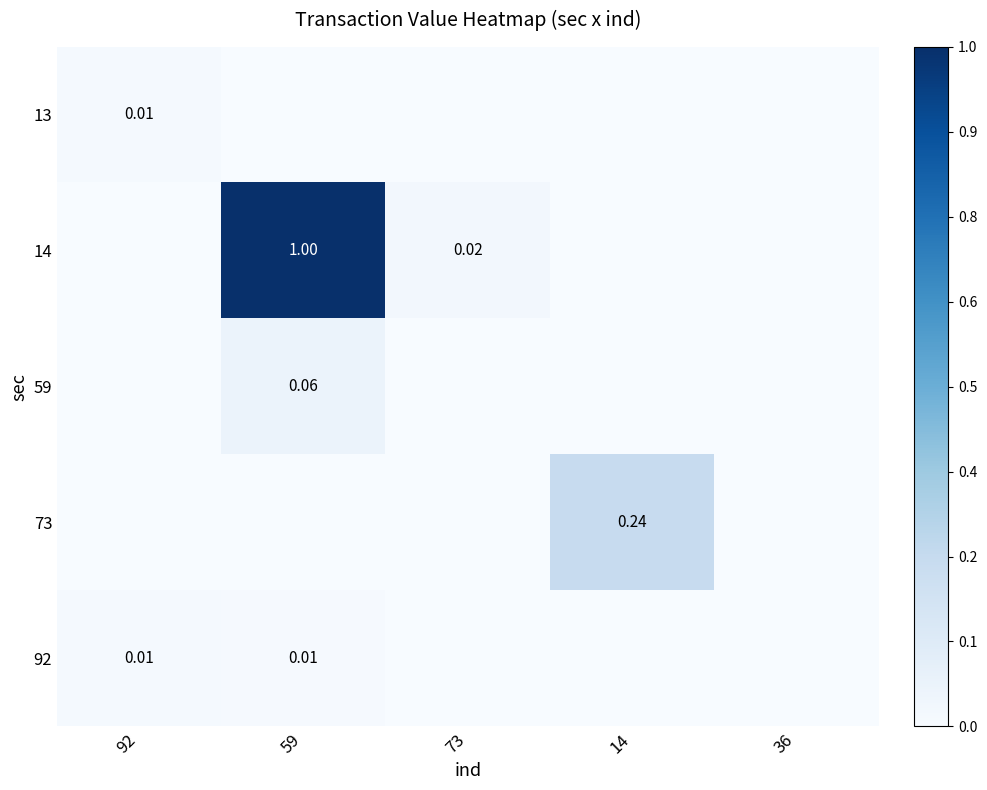

The 92 series shows 0.0 at 36. True or false?

False